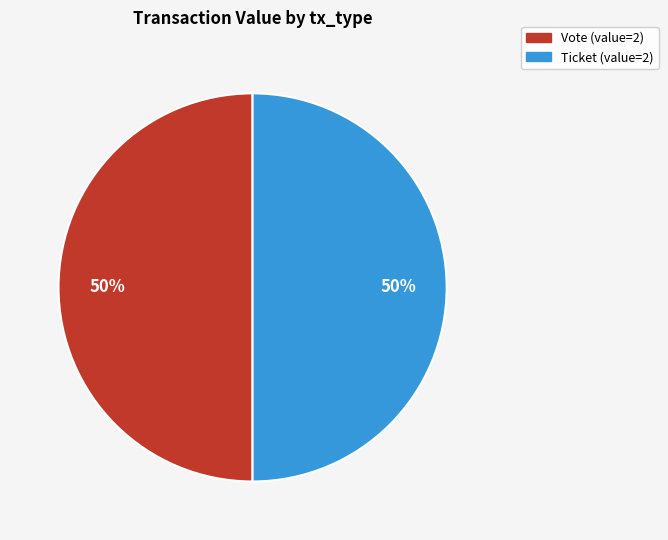

The Vote slice represents 35% of the pie. True or false?

False